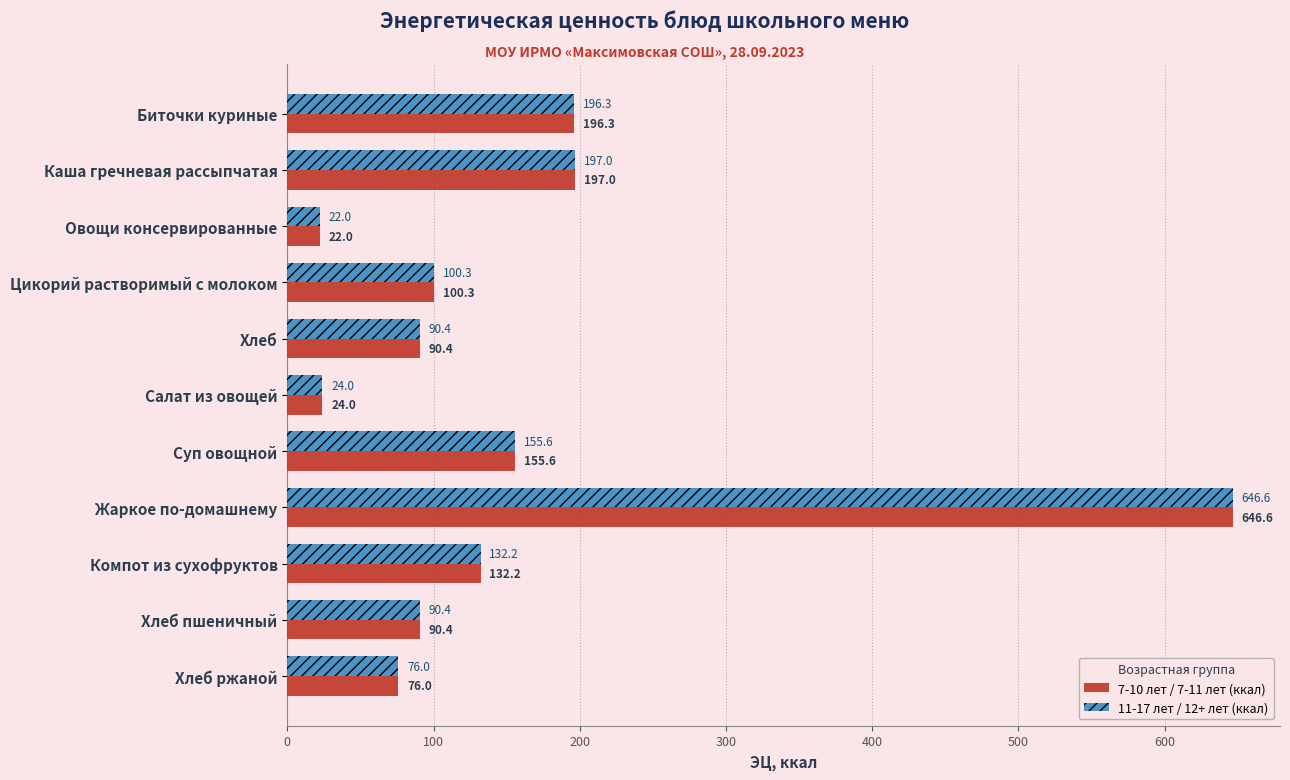

At which category does the chart reach its minimum across all series?

Овощи консервированные